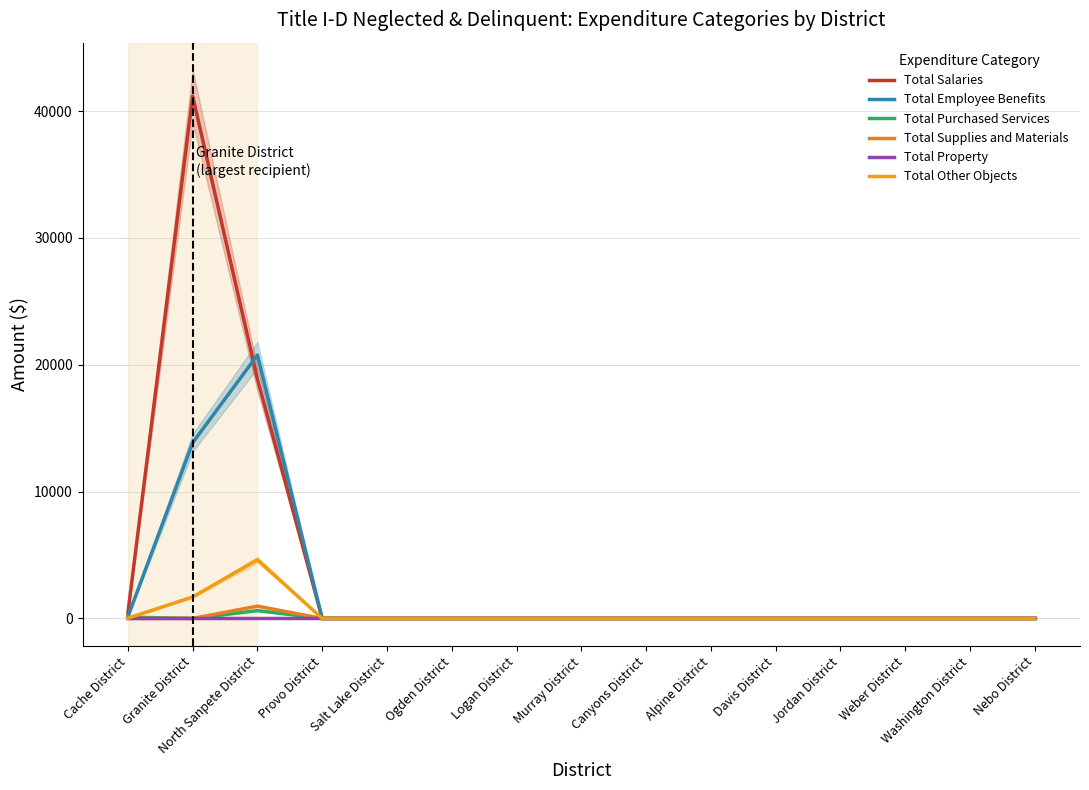

Reading left to right, what are all the values shown in this chart?

Total Salaries: Cache District=428.2	Granite District=41169.5	North Sanpete District=18874.2	Provo District=0.0	Salt Lake District=0.0	Ogden District=0.0	Logan District=0.0	Murray District=0.0	Canyons District=0.0	Alpine District=0.0	Davis District=0.0	Jordan District=0.0	Weber District=0.0	Washington District=0.0	Nebo District=0.0
Total Employee Benefits: Cache District=133.8	Granite District=13852.6	North Sanpete District=20759.6	Provo District=0.0	Salt Lake District=0.0	Ogden District=0.0	Logan District=0.0	Murray District=0.0	Canyons District=0.0	Alpine District=0.0	Davis District=0.0	Jordan District=0.0	Weber District=0.0	Washington District=0.0	Nebo District=0.0
Total Purchased Services: Cache District=103.1	Granite District=0.0	North Sanpete District=618.0	Provo District=0.0	Salt Lake District=0.0	Ogden District=0.0	Logan District=0.0	Murray District=0.0	Canyons District=0.0	Alpine District=0.0	Davis District=0.0	Jordan District=0.0	Weber District=0.0	Washington District=0.0	Nebo District=0.0
Total Supplies and Materials: Cache District=0.0	Granite District=0.0	North Sanpete District=970.3	Provo District=0.0	Salt Lake District=0.0	Ogden District=0.0	Logan District=0.0	Murray District=0.0	Canyons District=0.0	Alpine District=0.0	Davis District=0.0	Jordan District=0.0	Weber District=0.0	Washington District=0.0	Nebo District=0.0
Total Property: Cache District=0.0	Granite District=0.0	North Sanpete District=0.0	Provo District=0.0	Salt Lake District=0.0	Ogden District=0.0	Logan District=0.0	Murray District=0.0	Canyons District=0.0	Alpine District=0.0	Davis District=0.0	Jordan District=0.0	Weber District=0.0	Washington District=0.0	Nebo District=0.0
Total Other Objects: Cache District=16.9	Granite District=1694.7	North Sanpete District=4624.6	Provo District=0.0	Salt Lake District=0.0	Ogden District=0.0	Logan District=0.0	Murray District=0.0	Canyons District=0.0	Alpine District=0.0	Davis District=0.0	Jordan District=0.0	Weber District=0.0	Washington District=0.0	Nebo District=0.0